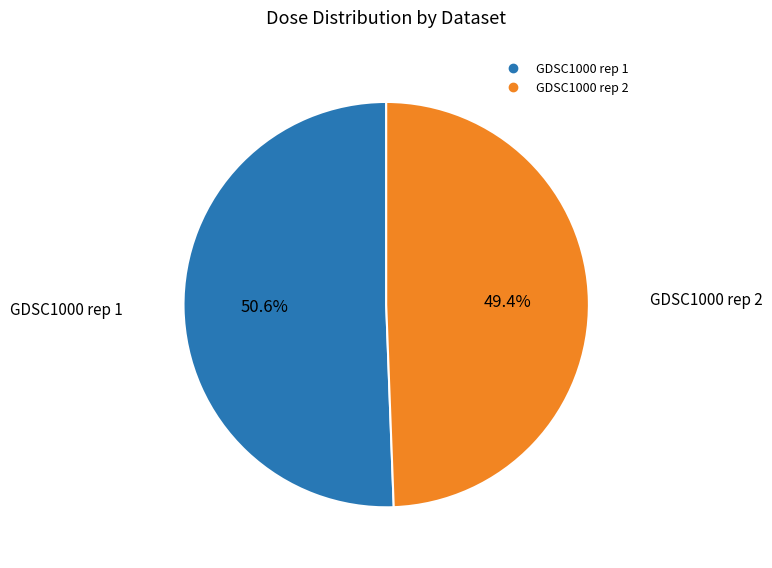

Is there any slice that represents more than half of the pie?

Yes